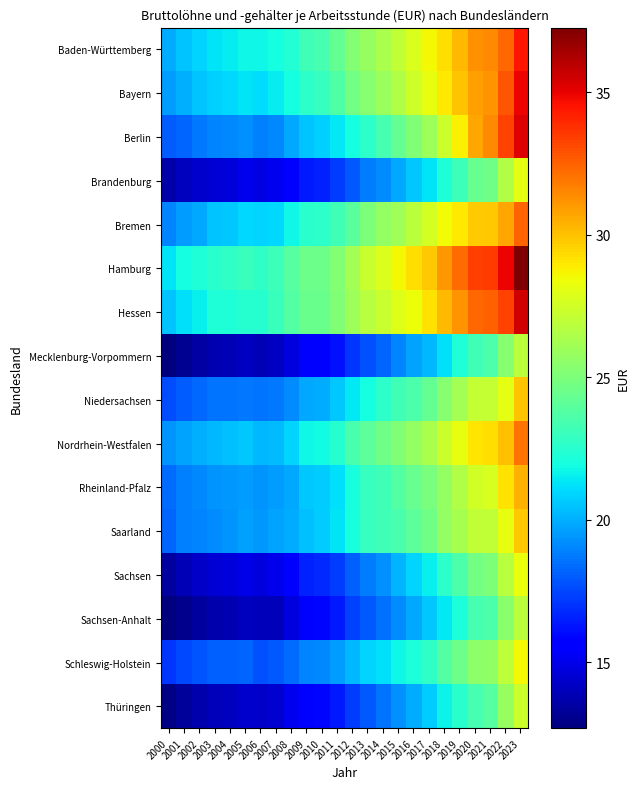

Reading right to left, extract all data points from this chart.

Baden-Württemberg: 2023=34.4	2022=32.4	2021=31.4	2020=31.2	2019=30.2	2018=29.3	2017=28.6	2016=27.8	2015=27.1	2014=26.4	2013=25.8	2012=25.2	2011=24.2	2010=23.4	2009=23.2	2008=22.3	2007=22.0	2006=21.7	2005=21.7	2004=21.5	2003=21.3	2002=20.9	2001=20.5	2000=19.9
Bayern: 2023=34.9	2022=32.8	2021=31.2	2020=30.9	2019=29.9	2018=28.9	2017=28.2	2016=27.4	2015=26.6	2014=25.9	2013=25.4	2012=24.7	2011=23.7	2010=22.9	2009=22.6	2008=22.0	2007=21.4	2006=21.1	2005=21.3	2004=21.0	2003=20.8	2002=20.5	2001=20.1	2000=19.5
Berlin: 2023=35.2	2022=33.2	2021=31.5	2020=30.7	2019=28.8	2018=27.3	2017=26.0	2016=25.1	2015=24.3	2014=23.4	2013=22.6	2012=22.0	2011=21.4	2010=20.8	2009=20.5	2008=19.9	2007=19.1	2006=18.9	2005=19.3	2004=19.1	2003=18.9	2002=18.7	2001=18.2	2000=18.0
Brandenburg: 2023=28.1	2022=26.5	2021=24.6	2020=24.3	2019=23.1	2018=22.2	2017=21.2	2016=20.6	2015=19.9	2014=19.1	2013=18.7	2012=17.9	2011=17.3	2010=16.6	2009=16.4	2008=15.8	2007=15.1	2006=14.9	2005=15.0	2004=14.6	2003=14.6	2002=14.4	2001=14.1	2000=13.6
Bremen: 2023=32.4	2022=30.7	2021=29.8	2020=29.7	2019=29.0	2018=28.5	2017=27.6	2016=26.8	2015=26.1	2014=25.7	2013=25.1	2012=23.9	2011=23.2	2010=22.6	2009=22.5	2008=21.8	2007=21.0	2006=20.9	2005=21.0	2004=20.6	2003=20.5	2002=19.8	2001=19.6	2000=19.0
Hamburg: 2023=37.3	2022=34.9	2021=33.4	2020=33.4	2019=32.2	2018=31.0	2017=29.9	2016=29.2	2015=28.6	2014=27.8	2013=27.2	2012=26.1	2011=25.2	2010=24.5	2009=24.6	2008=23.8	2007=23.1	2006=22.8	2005=23.0	2004=22.7	2003=22.5	2002=22.2	2001=21.9	2000=21.3
Hessen: 2023=35.5	2022=33.3	2021=32.5	2020=32.3	2019=31.2	2018=30.2	2017=29.2	2016=28.4	2015=27.9	2014=27.2	2013=26.7	2012=26.0	2011=25.1	2010=24.5	2009=24.4	2008=23.8	2007=23.0	2006=22.4	2005=22.5	2004=22.2	2003=22.2	2002=21.6	2001=21.1	2000=20.5
Mecklenburg-Vorpommern: 2023=26.8	2022=25.3	2021=23.6	2020=23.2	2019=22.2	2018=21.2	2017=20.3	2016=19.7	2015=19.0	2014=18.2	2013=17.7	2012=17.1	2011=16.2	2010=15.6	2009=15.4	2008=14.8	2007=14.2	2006=13.9	2005=14.2	2004=13.9	2003=13.8	2002=13.5	2001=13.1	2000=12.7
Niedersachsen: 2023=29.9	2022=28.1	2021=27.1	2020=27.1	2019=26.2	2018=25.3	2017=24.2	2016=23.6	2015=23.2	2014=22.6	2013=22.0	2012=21.4	2011=20.6	2010=19.9	2009=19.8	2008=19.2	2007=18.7	2006=18.6	2005=18.6	2004=18.6	2003=18.6	2002=18.2	2001=18.0	2000=17.6
Nordrhein-Westfalen: 2023=32.0	2022=30.0	2021=29.2	2020=29.0	2019=28.2	2018=27.3	2017=26.3	2016=25.7	2015=25.1	2014=24.6	2013=24.0	2012=23.5	2011=22.5	2010=21.9	2009=21.7	2008=20.9	2007=20.4	2006=20.2	2005=20.6	2004=20.4	2003=20.3	2002=20.1	2001=19.7	2000=19.4
Rheinland-Pfalz: 2023=30.4	2022=29.1	2021=27.8	2020=27.6	2019=26.6	2018=25.7	2017=25.0	2016=24.3	2015=23.8	2014=23.2	2013=22.9	2012=22.0	2011=21.2	2010=20.7	2009=20.6	2008=19.8	2007=19.5	2006=19.3	2005=19.5	2004=19.5	2003=19.3	2002=19.1	2001=18.9	2000=18.4
Saarland: 2023=29.9	2022=28.2	2021=27.0	2020=27.0	2019=26.2	2018=25.7	2017=24.7	2016=24.0	2015=23.4	2014=23.1	2013=22.9	2012=22.1	2011=21.3	2010=20.7	2009=20.4	2008=19.9	2007=19.7	2006=19.4	2005=19.6	2004=19.3	2003=19.2	2002=19.0	2001=18.9	2000=18.2
Sachsen: 2023=28.3	2022=26.8	2021=25.0	2020=24.7	2019=23.6	2018=22.6	2017=21.5	2016=20.9	2015=20.1	2014=19.3	2013=18.8	2012=18.1	2011=17.2	2010=16.8	2009=16.6	2008=15.8	2007=15.0	2006=14.8	2005=14.9	2004=14.6	2003=14.5	2002=14.2	2001=13.9	2000=13.4
Sachsen-Anhalt: 2023=26.9	2022=25.4	2021=23.6	2020=23.4	2019=22.2	2018=21.4	2017=20.6	2016=19.9	2015=19.2	2014=18.5	2013=17.9	2012=17.3	2011=16.4	2010=15.8	2009=15.6	2008=14.8	2007=14.0	2006=13.9	2005=14.1	2004=13.8	2003=13.7	2002=13.4	2001=13.0	2000=12.7
Schleswig-Holstein: 2023=28.5	2022=26.9	2021=25.6	2020=25.5	2019=24.5	2018=23.8	2017=22.8	2016=22.1	2015=21.7	2014=21.2	2013=20.9	2012=20.2	2011=19.5	2010=19.0	2009=19.0	2008=18.4	2007=17.9	2006=17.7	2005=18.2	2004=18.1	2003=18.1	2002=17.8	2001=17.5	2000=17.1
Thüringen: 2023=27.3	2022=25.8	2021=23.8	2020=23.4	2019=22.5	2018=21.6	2017=20.7	2016=19.9	2015=19.2	2014=18.6	2013=18.0	2012=17.2	2011=16.3	2010=15.9	2009=15.8	2008=15.1	2007=14.5	2006=14.2	2005=14.4	2004=14.1	2003=14.0	2002=13.7	2001=13.3	2000=12.8